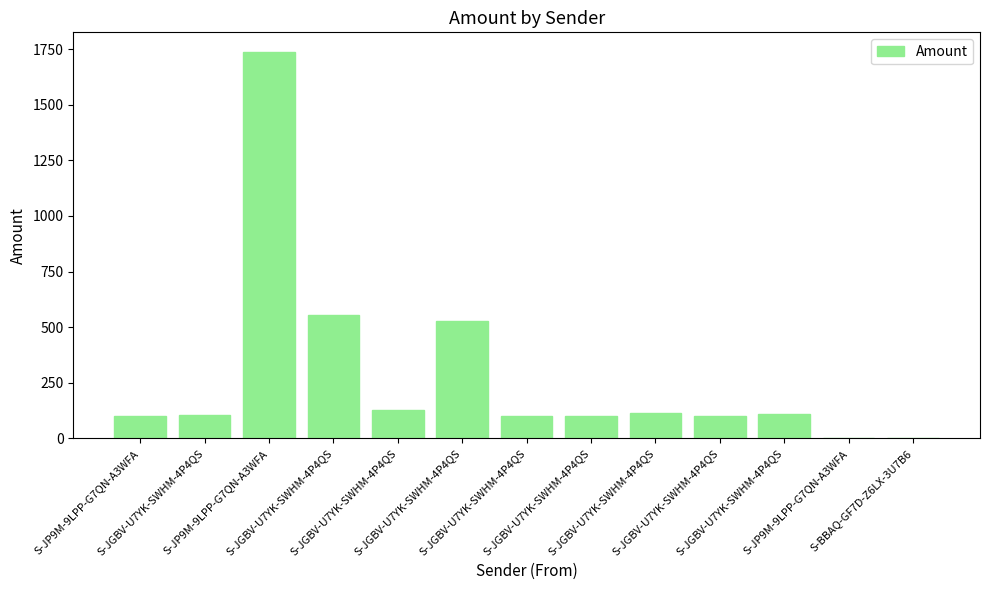

Rank the categories by value from highest to lowest.

S-JP9M-9LPP-G7QN-A3WFA, S-JGBV-U7YK-SWHM-4P4QS, S-JGBV-U7YK-SWHM-4P4QS, S-JGBV-U7YK-SWHM-4P4QS, S-JGBV-U7YK-SWHM-4P4QS, S-JGBV-U7YK-SWHM-4P4QS, S-JGBV-U7YK-SWHM-4P4QS, S-JGBV-U7YK-SWHM-4P4QS, S-JP9M-9LPP-G7QN-A3WFA, S-JGBV-U7YK-SWHM-4P4QS, S-JGBV-U7YK-SWHM-4P4QS, S-BBAQ-GF7D-Z6LX-3U7B6, S-JP9M-9LPP-G7QN-A3WFA